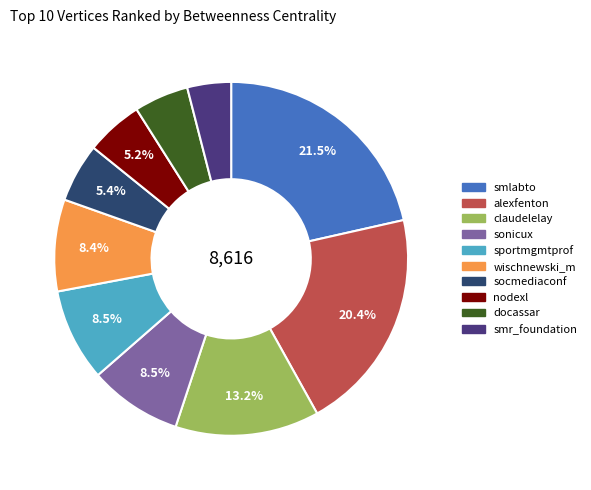

Does alexfenton account for over 50% of the chart?

No